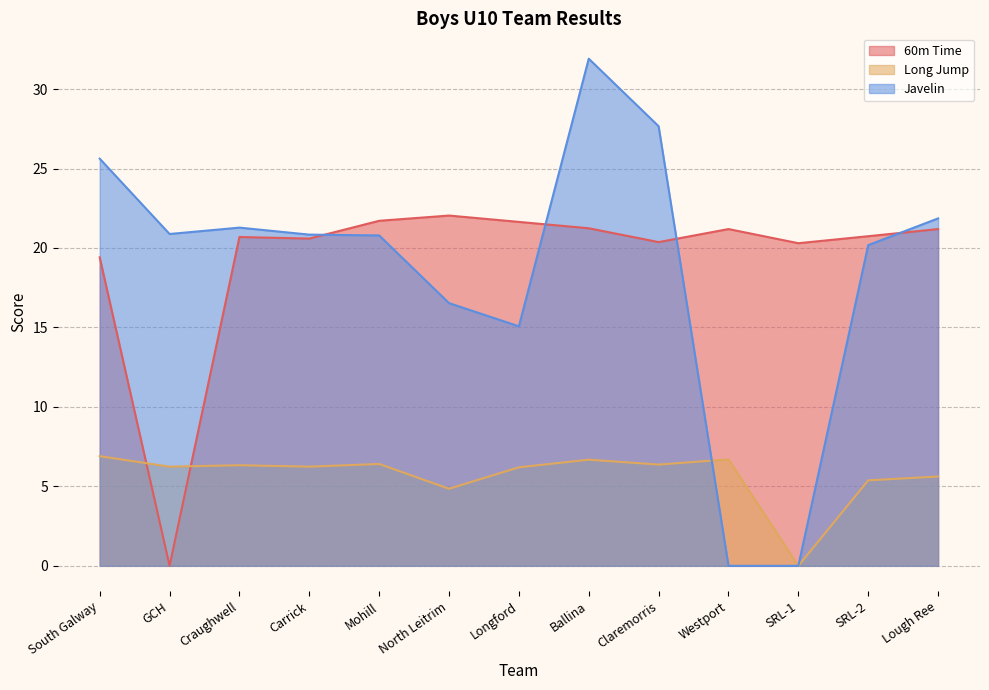

What is the sum of all Javelin values?

242.6